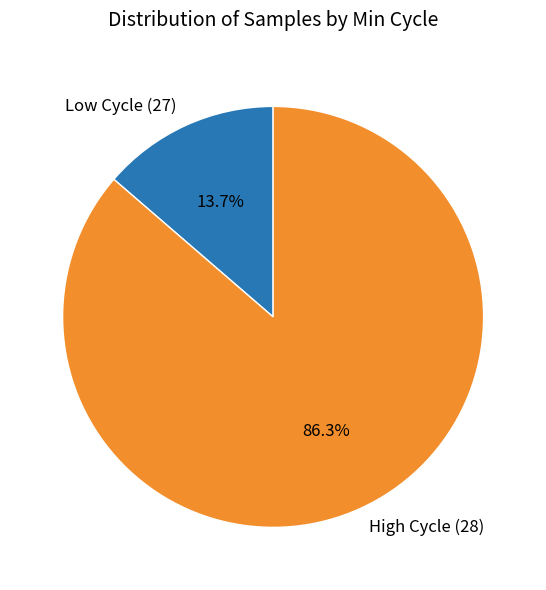

Between Low Cycle (27) and High Cycle (28), which is larger?

High Cycle (28)